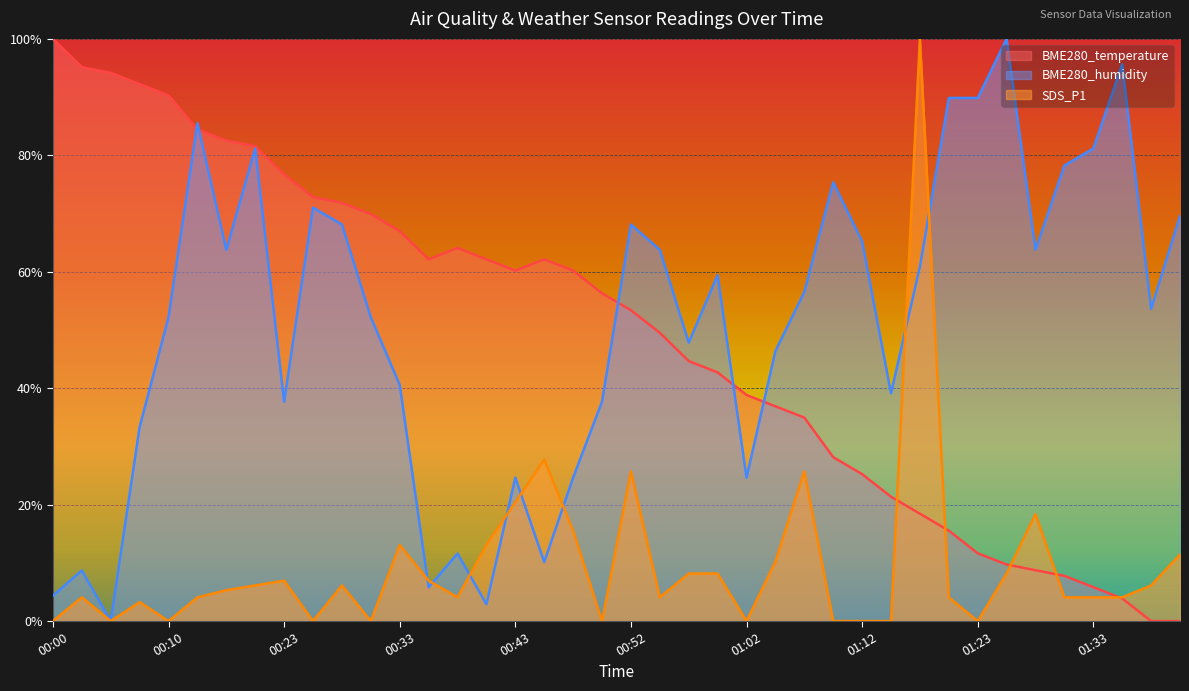

How many positive values does the SDS_P1 series have?

29